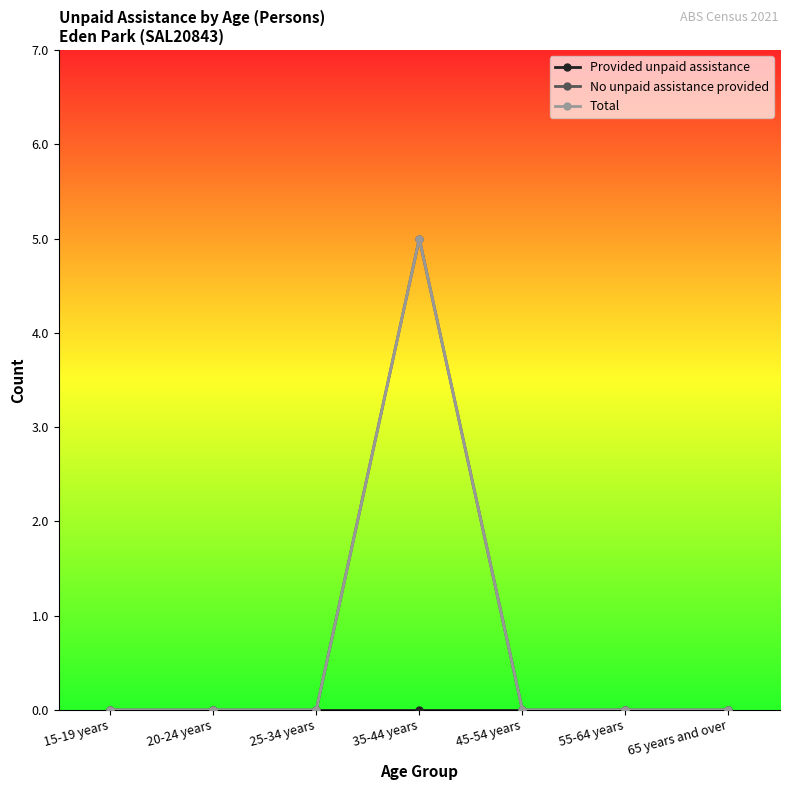

What is the maximum value shown in the chart?

5